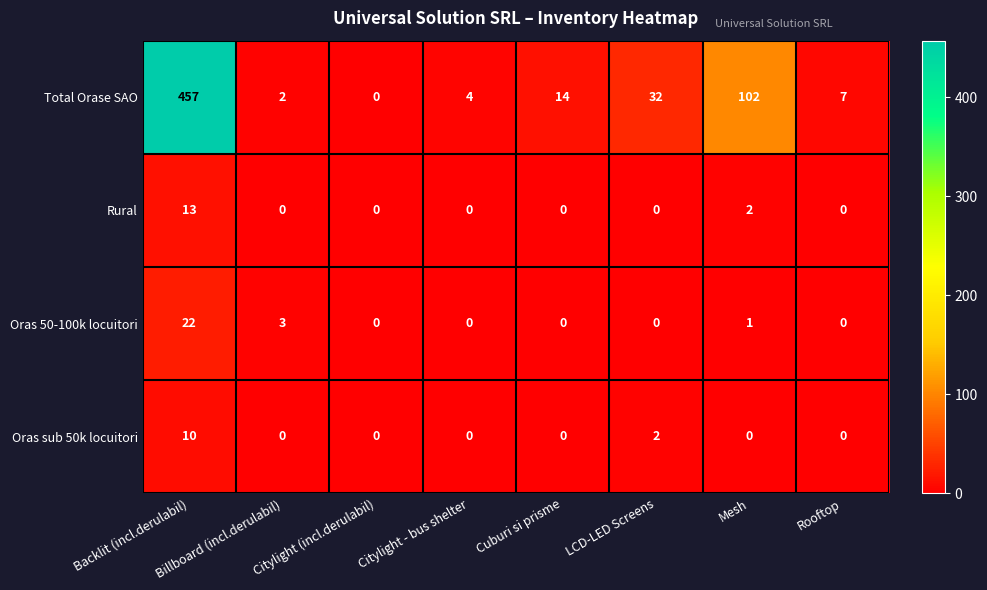

What is the total value across all series at Backlit (incl.derulabil)?

502